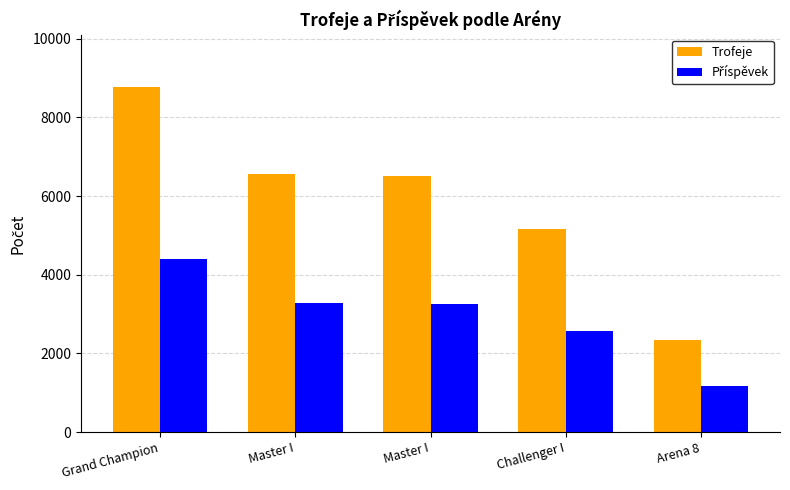

At how many categories does at least one series exceed 2004?

5